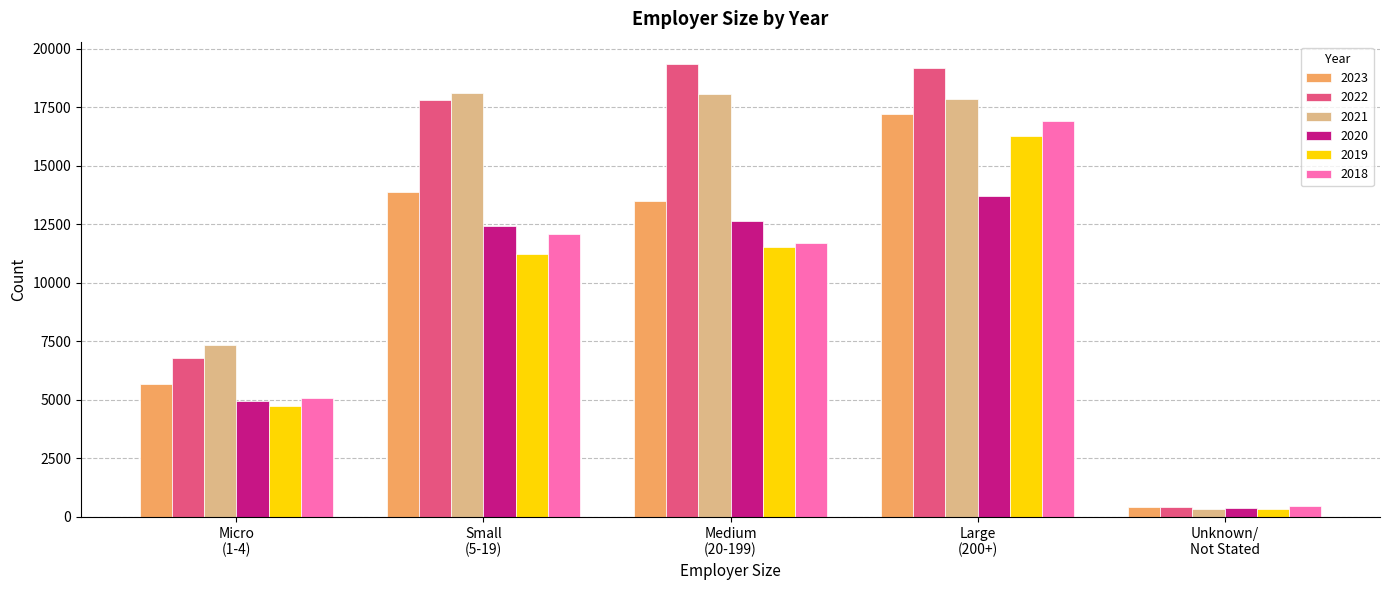

At how many categories does at least one series exceed 8708?

3